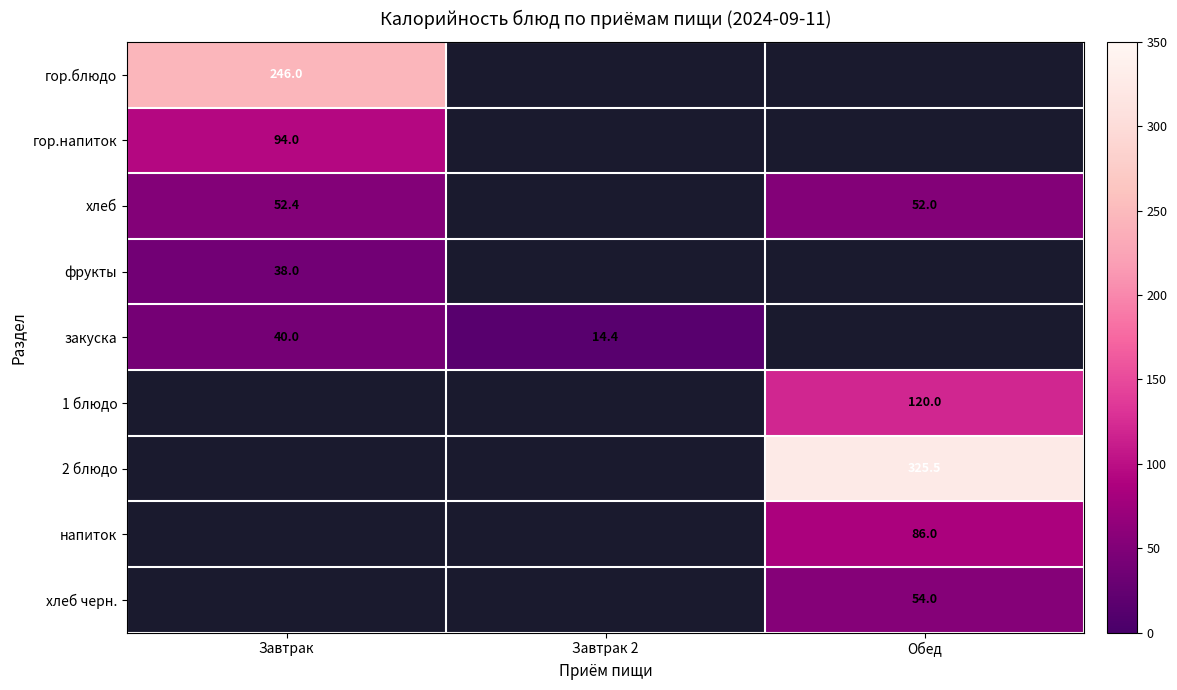

The value of 2 блюдо at Обед is 195.8. True or false?

False